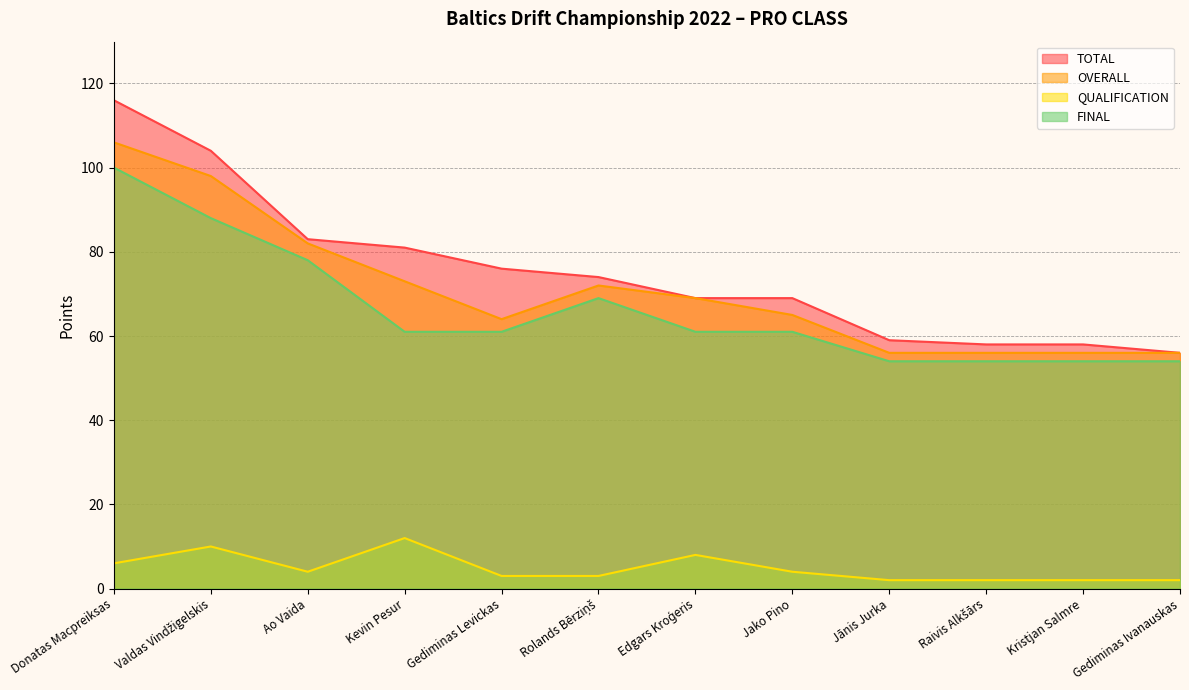

At which category is the sum across all series the highest?

Donatas Macpreiksas